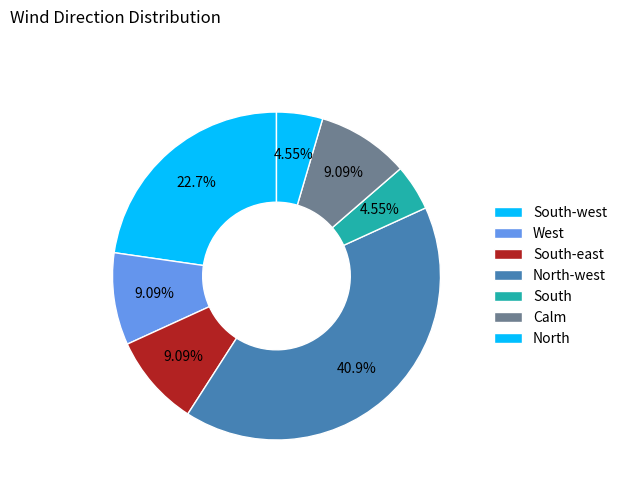

To the nearest percent, what is the average slice percentage?

14%